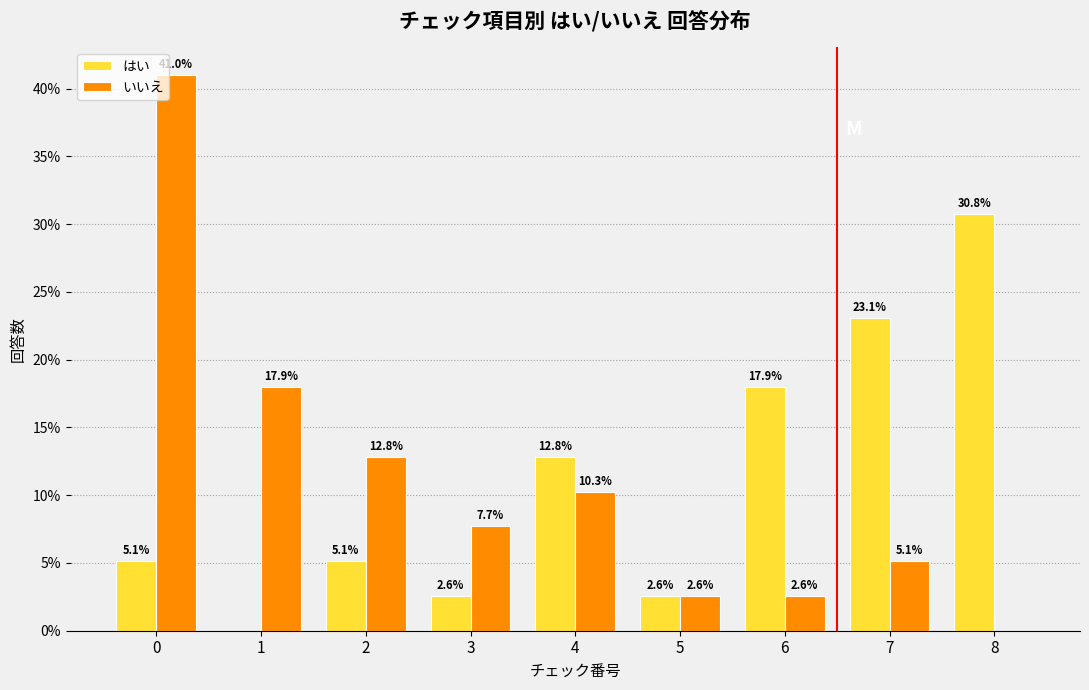

What is the total value across all series at 3?

10.3